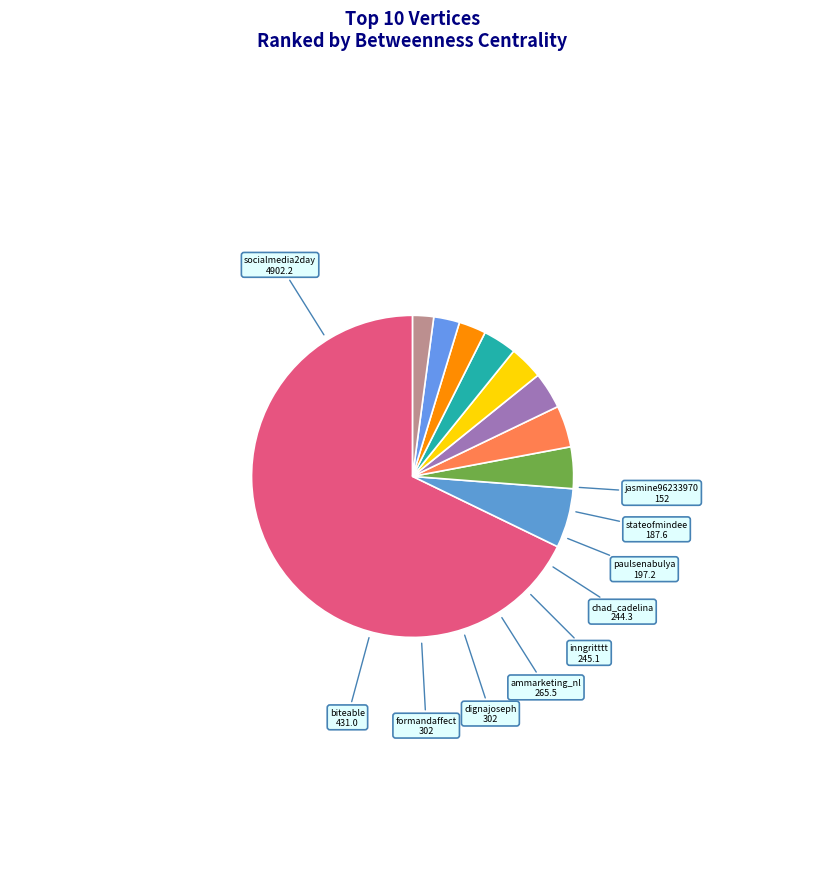

Count the number of slices in the pie.

10